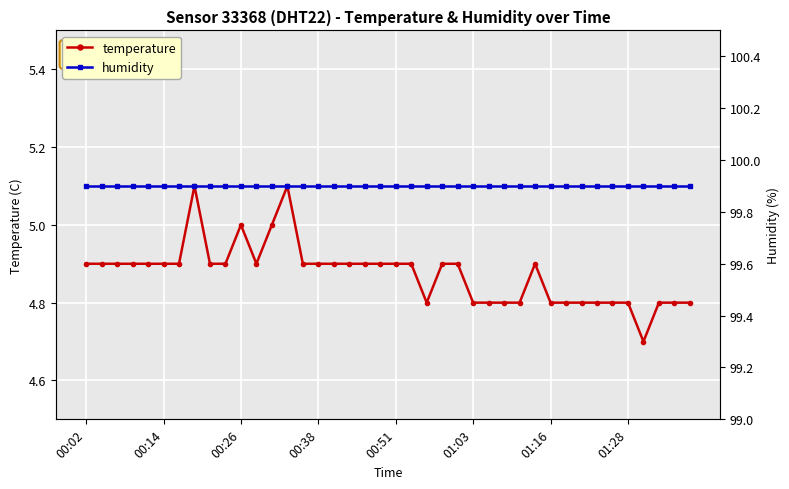

True or false: temperature has more than 0 points higher than both neighbors.

True